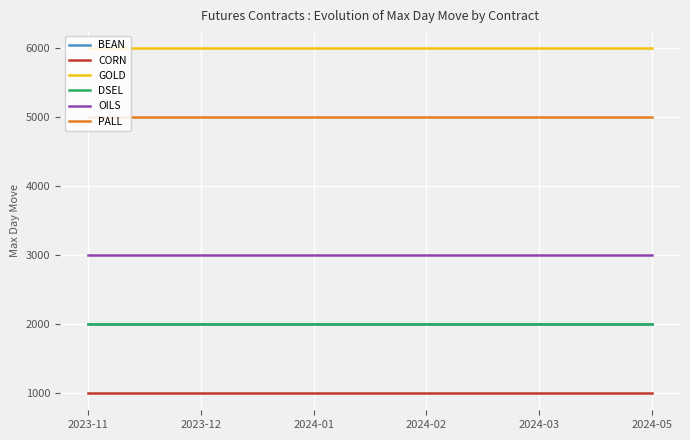

Does the chart have visible grid lines?

Yes